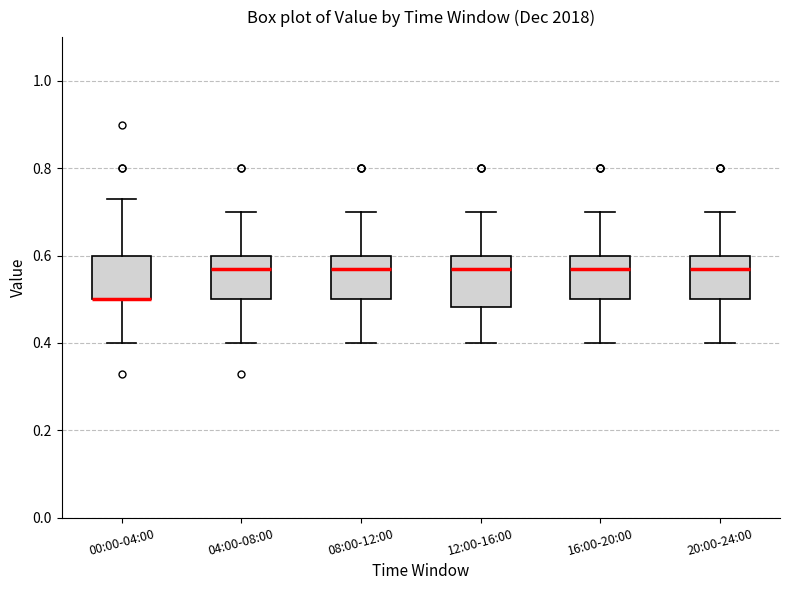

Reading left to right, transcribe this box plot: for each box, give where its median line is, the range the box spans, and where its two whiskers end, as read against the y-axis. The values are not printed on the chart, so give them approximately, as read against the axis.

00:00-04:00: median 0.50 (drawn on the box's lower edge), box 0.50 to 0.60, whiskers 0.40 to 0.74
04:00-08:00: median 0.58, box 0.50 to 0.60, whiskers 0.40 to 0.70
08:00-12:00: median 0.58, box 0.50 to 0.60, whiskers 0.40 to 0.70
12:00-16:00: median 0.58, box 0.48 to 0.60, whiskers 0.40 to 0.70
16:00-20:00: median 0.58, box 0.50 to 0.60, whiskers 0.40 to 0.70
20:00-24:00: median 0.58, box 0.50 to 0.60, whiskers 0.40 to 0.70